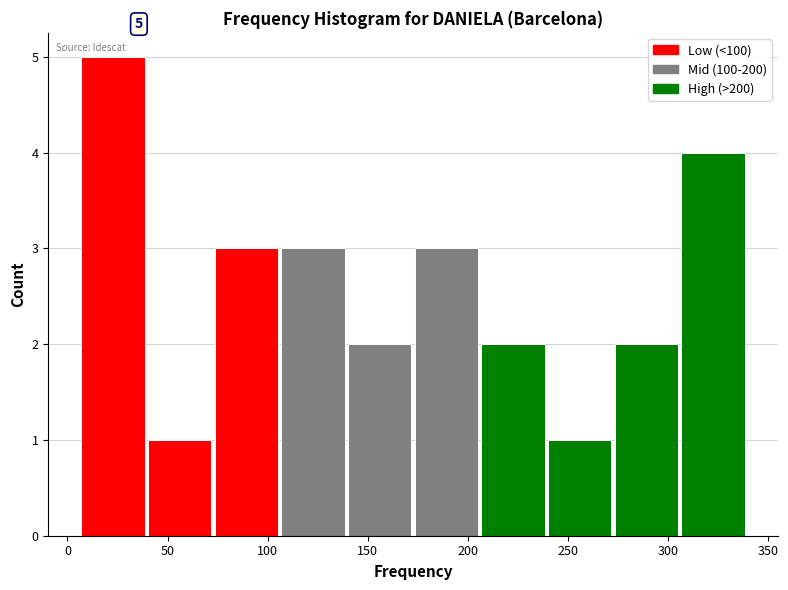

Which range on the x-axis has the tallest bar?

5 to 40